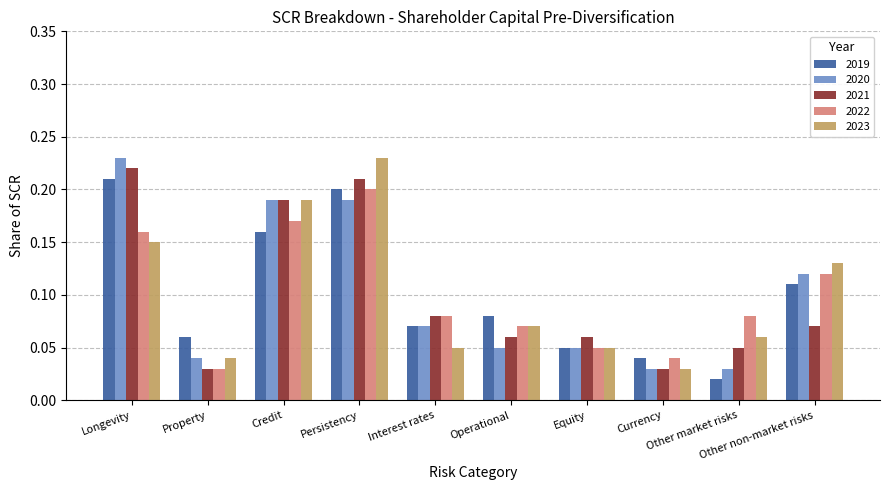

What is the label of the 3rd bar from the left?

Credit